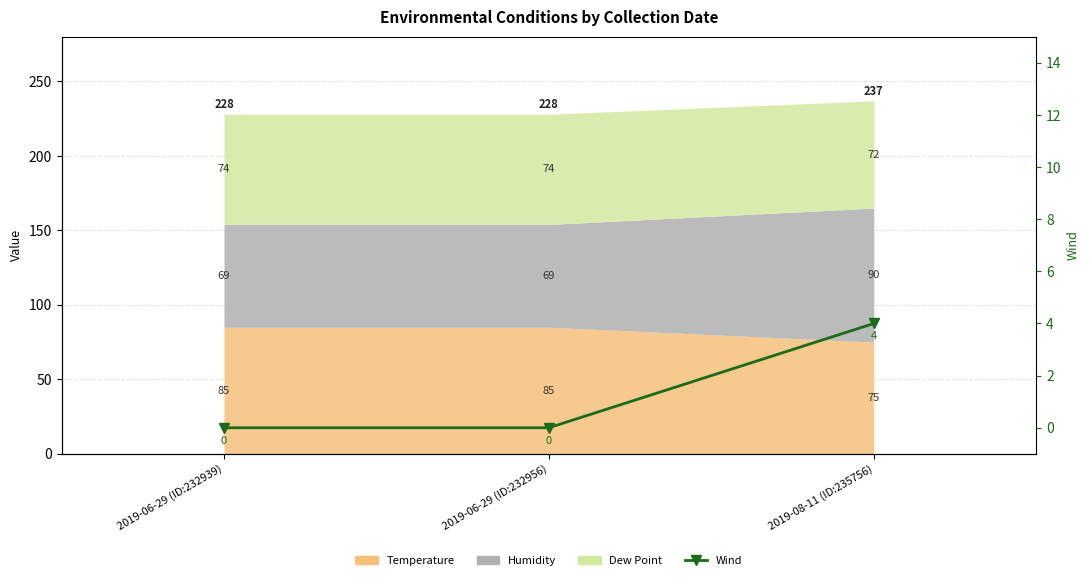

What is the difference between the maximum and second lowest values?

4